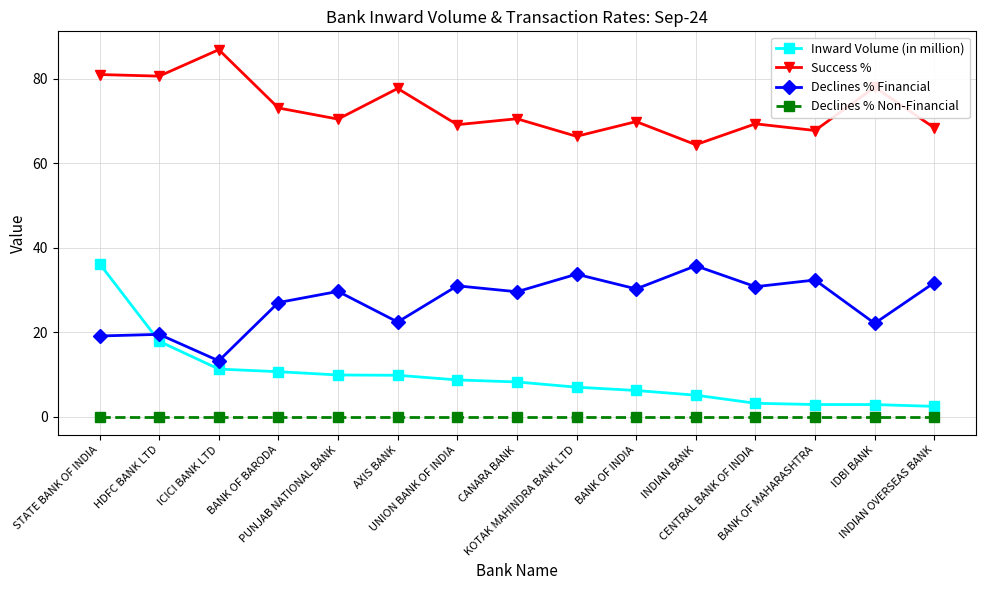

Count the number of categories in the chart.

15